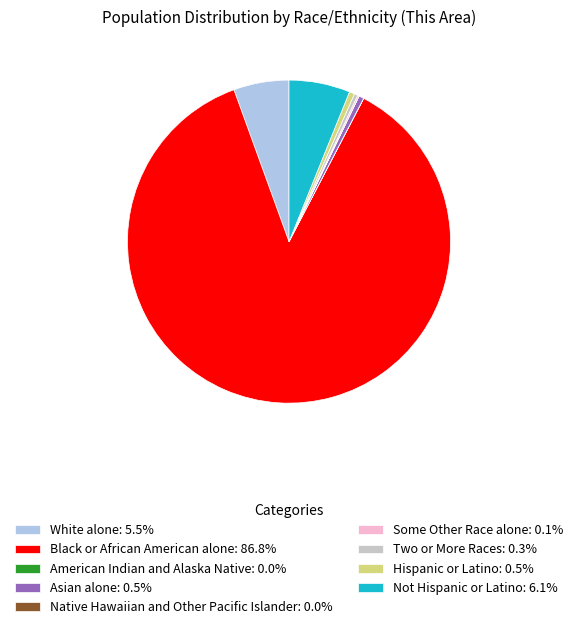

Is there a majority slice in this chart?

Yes